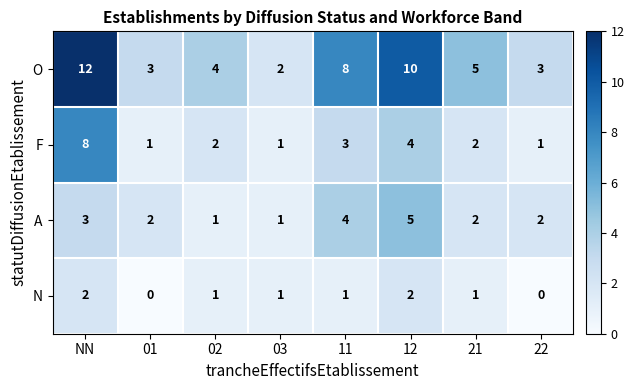

Which series has the largest total across all categories?

O